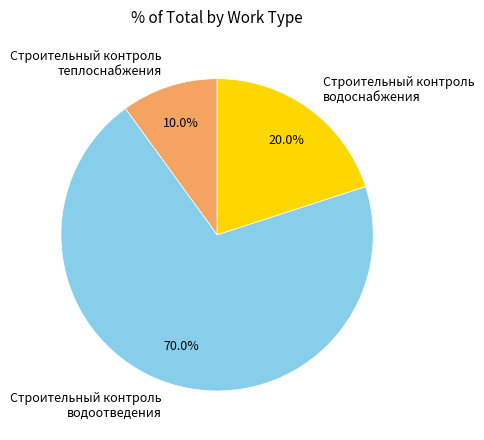

What percentage is the Строительный контроль водоотведения slice, to the nearest percent?

70%